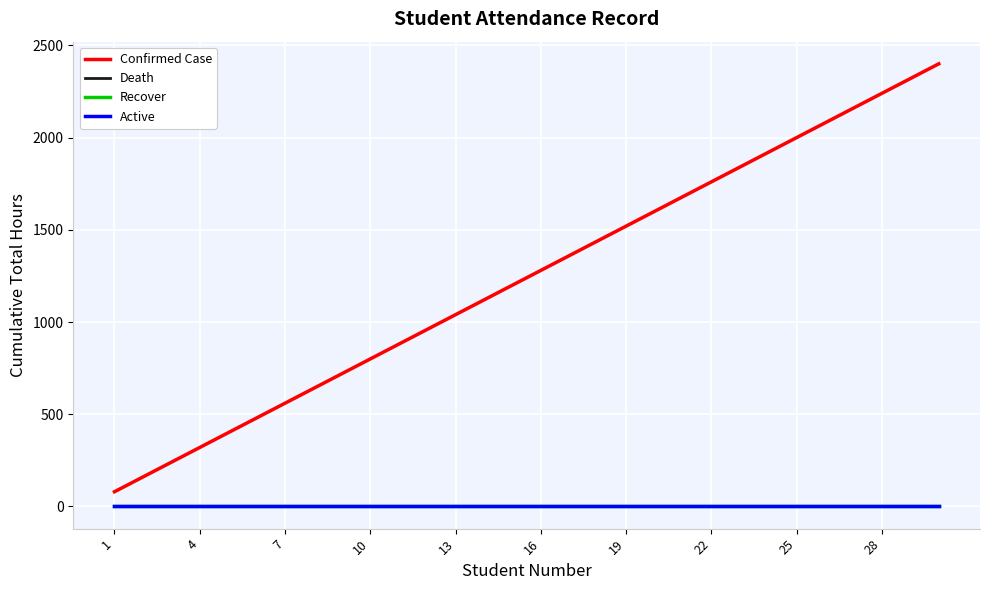

Reading right to left, what are all the values shown in this chart?

Confirmed Case: 2400	2320	2240	2160	2080	2000	1920	1840	1760	1680	1600	1520	1440	1360	1280	1200	1120	1040	960	880	800	720	640	560	480	400	320	240	160	80
Death: 0	0	0	0	0	0	0	0	0	0	0	0	0	0	0	0	0	0	0	0	0	0	0	0	0	0	0	0	0	0
Recover: 0	0	0	0	0	0	0	0	0	0	0	0	0	0	0	0	0	0	0	0	0	0	0	0	0	0	0	0	0	0
Active: 0	0	0	0	0	0	0	0	0	0	0	0	0	0	0	0	0	0	0	0	0	0	0	0	0	0	0	0	0	0